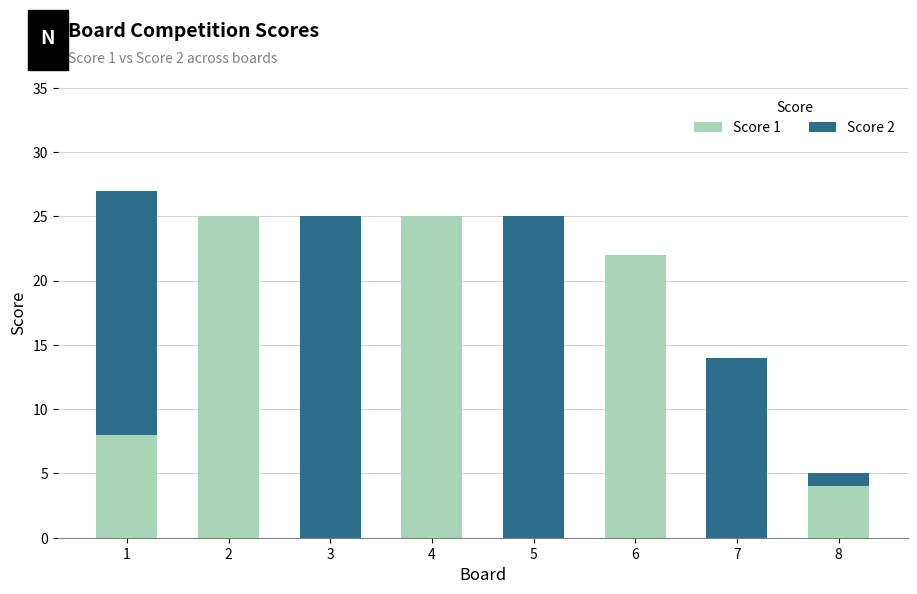

What is the total value across all series at 6?

22